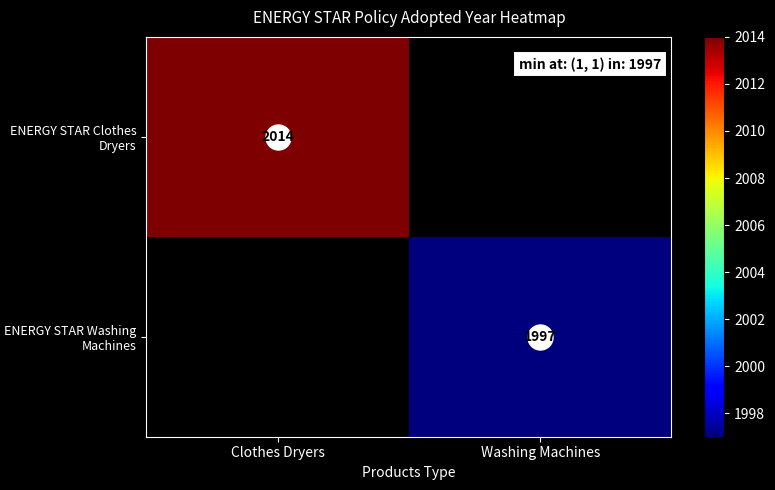

At which category does the chart reach its peak across all series?

Clothes Dryers